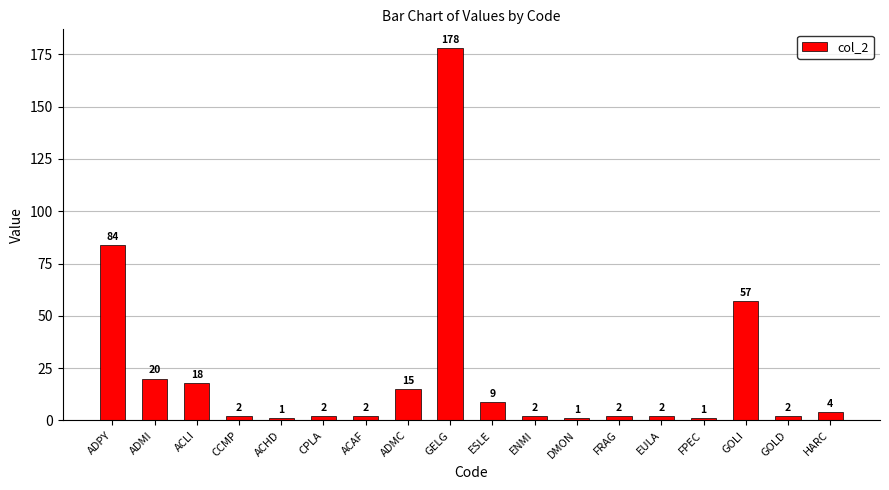

Does the chart contain any negative values?

No